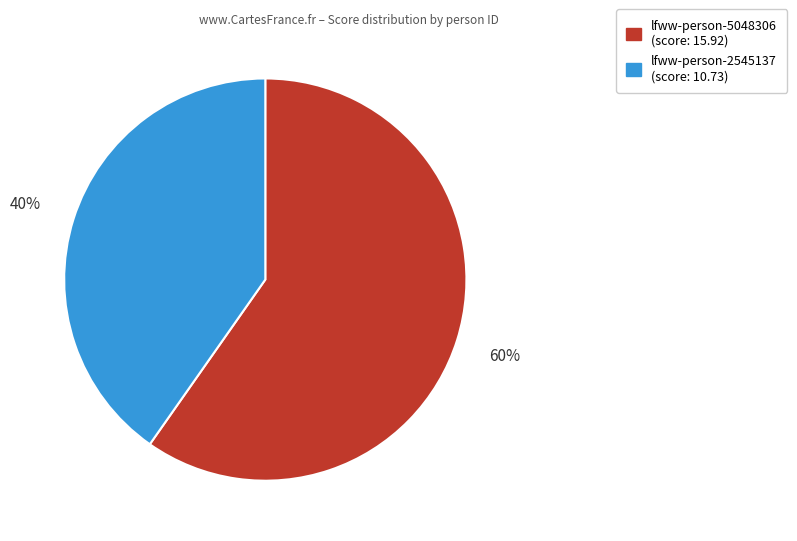

How many slices are in this pie chart?

2